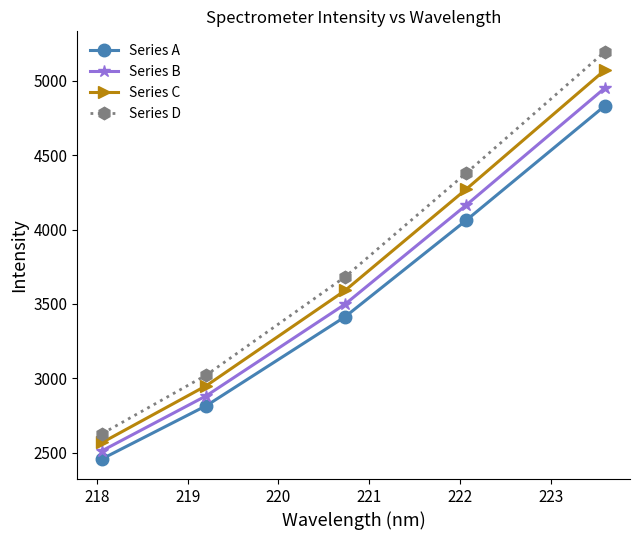

True or false: Series D and Series C cross at least once.

False